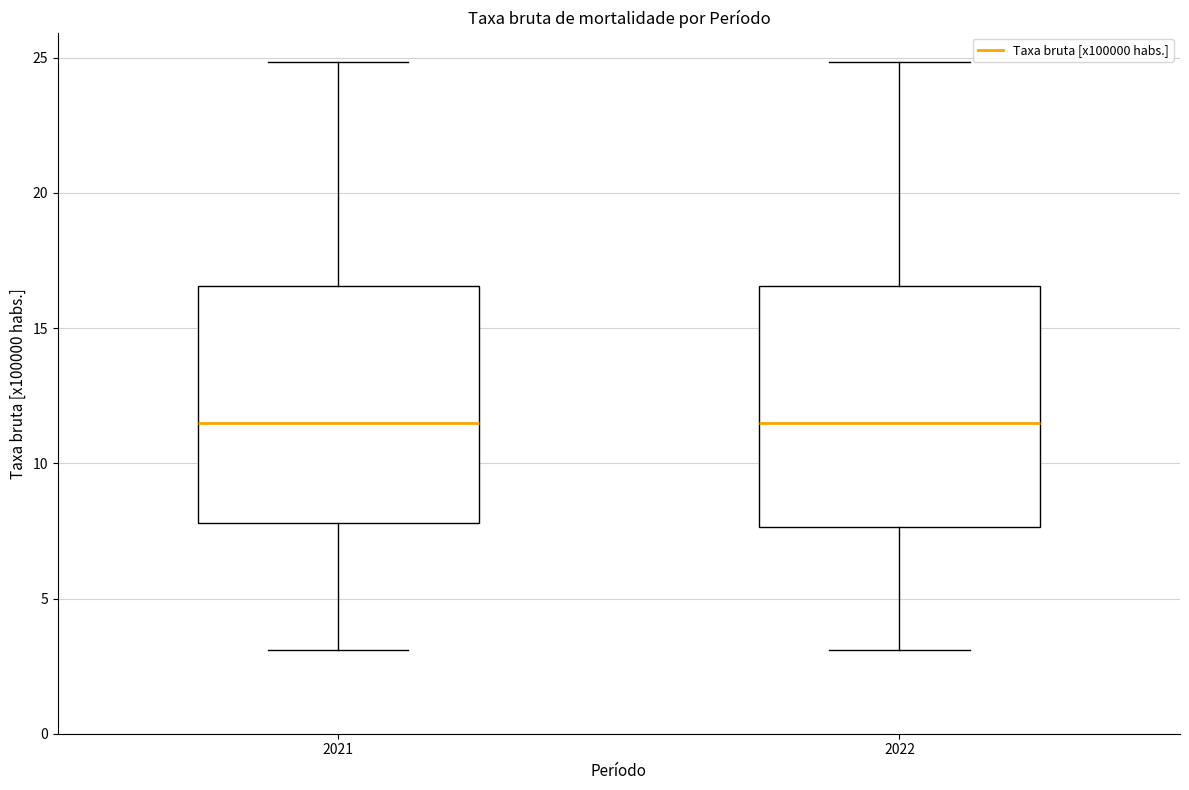

Reading left to right, read every box against the y-axis: the position of its median line, the range the box covers, and the ends of its whiskers. The values are not printed on the chart, so give them approximately, as read against the axis.

2021: median 11.5, box 8.0 to 16.5, whiskers 3.0 to 25.0
2022: median 11.5, box 7.5 to 16.5, whiskers 3.0 to 25.0